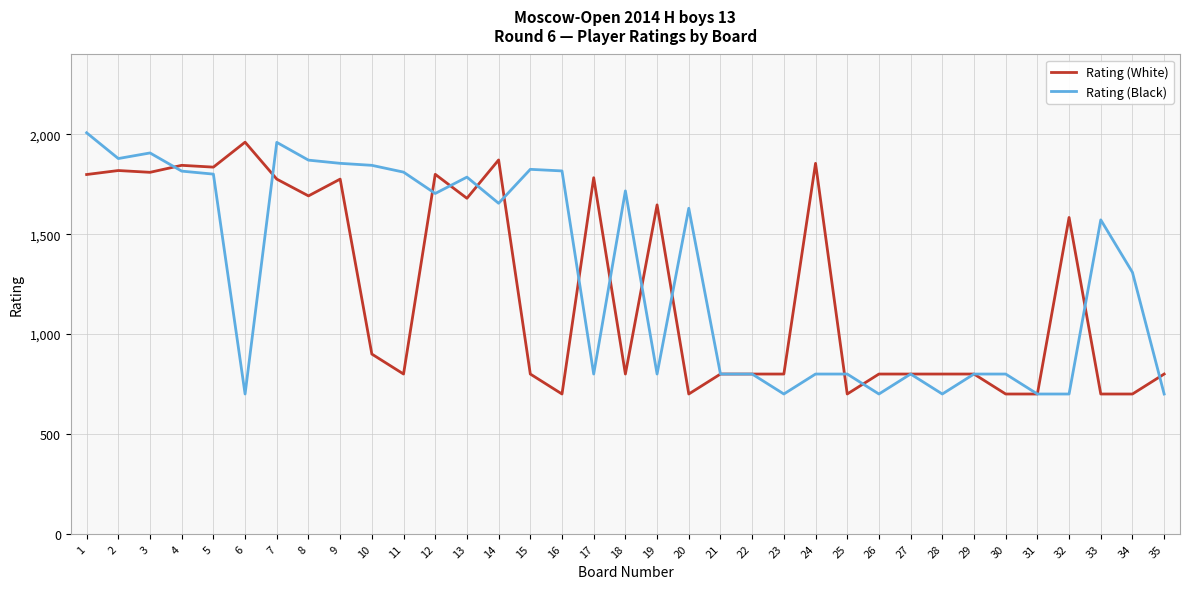

What is the lowest value of the Rating (White) series?

700